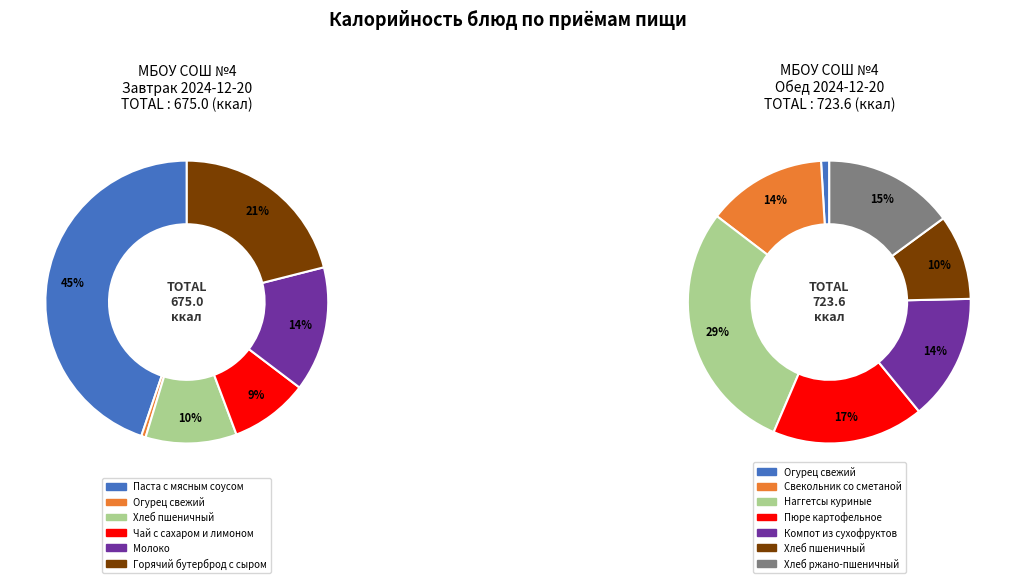

Is Горячий бутерброд с сыром the majority of the pie?

No